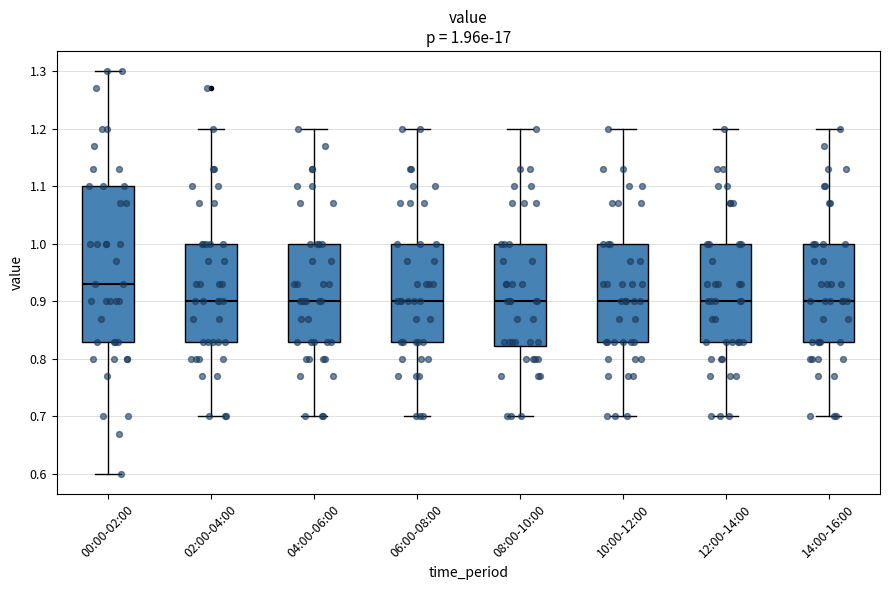

Which box has the highest median line?

00:00-02:00